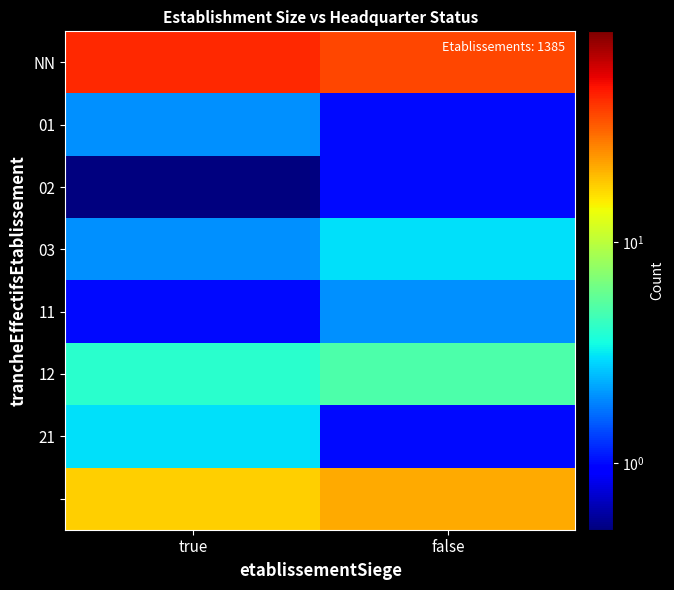

At which category is the sum across all series the highest?

true